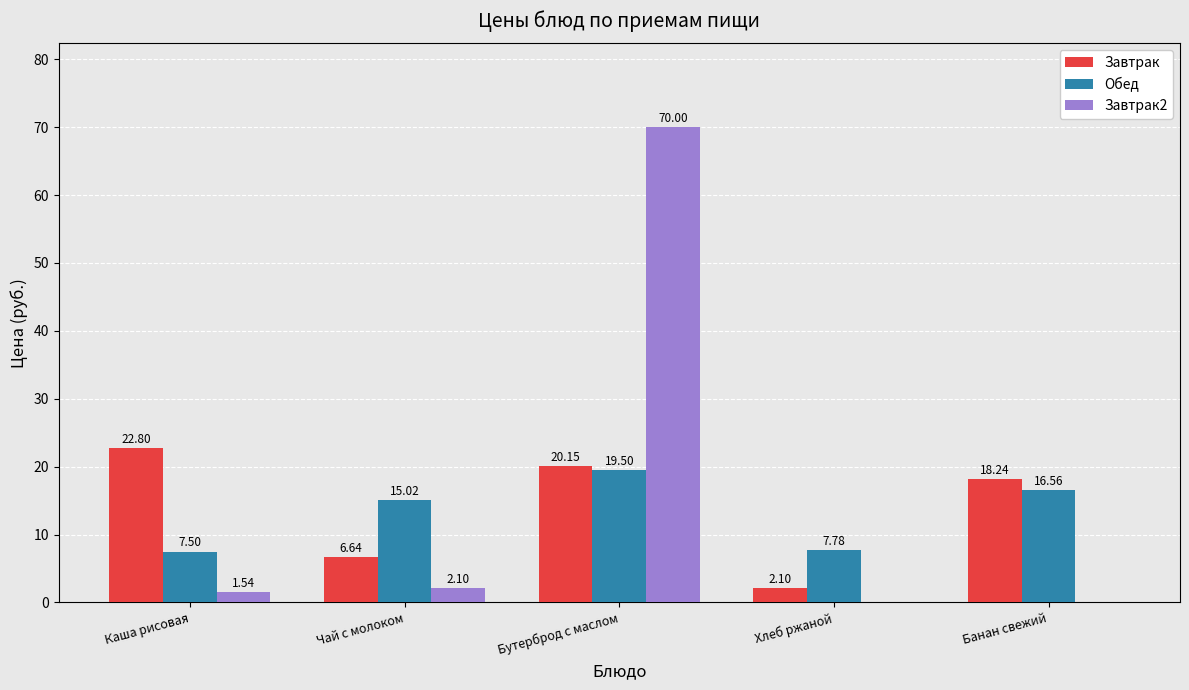

At which label is Завтрак2 closest to 35?

Чай с молоком